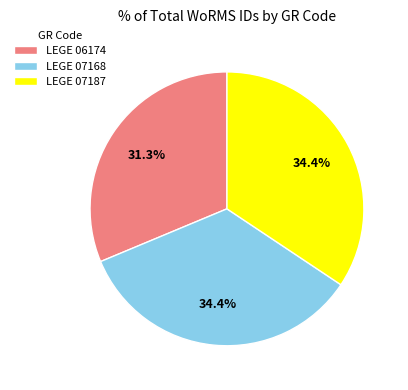

To the nearest percent, what portion does LEGE 07168 represent?

34%